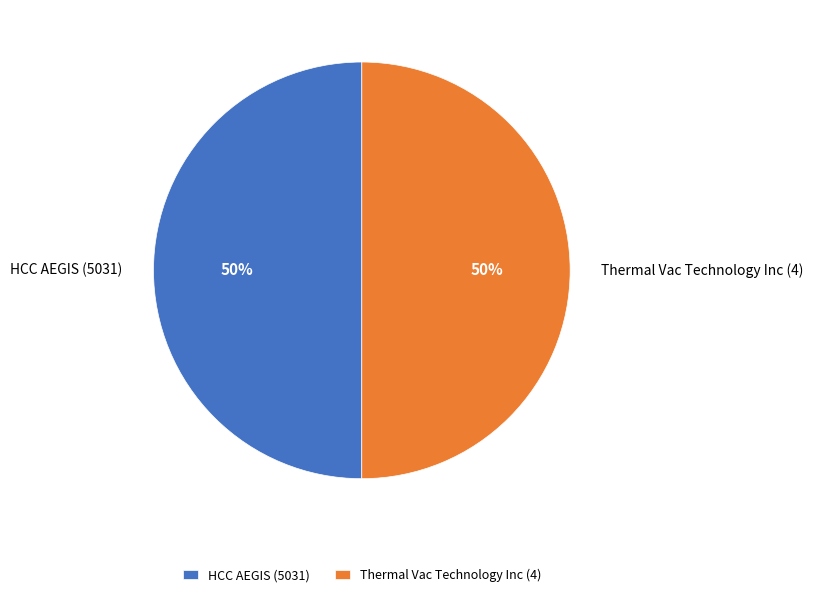

What percentage is the HCC AEGIS (5031) slice, to the nearest percent?

50%